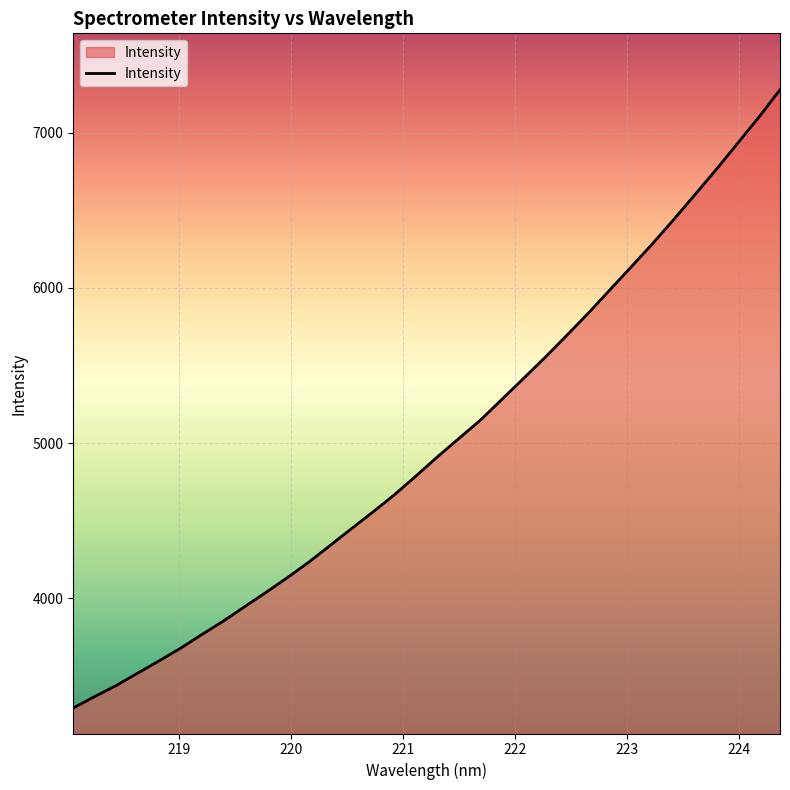

What is the difference between the maximum and minimum values?

3984.9